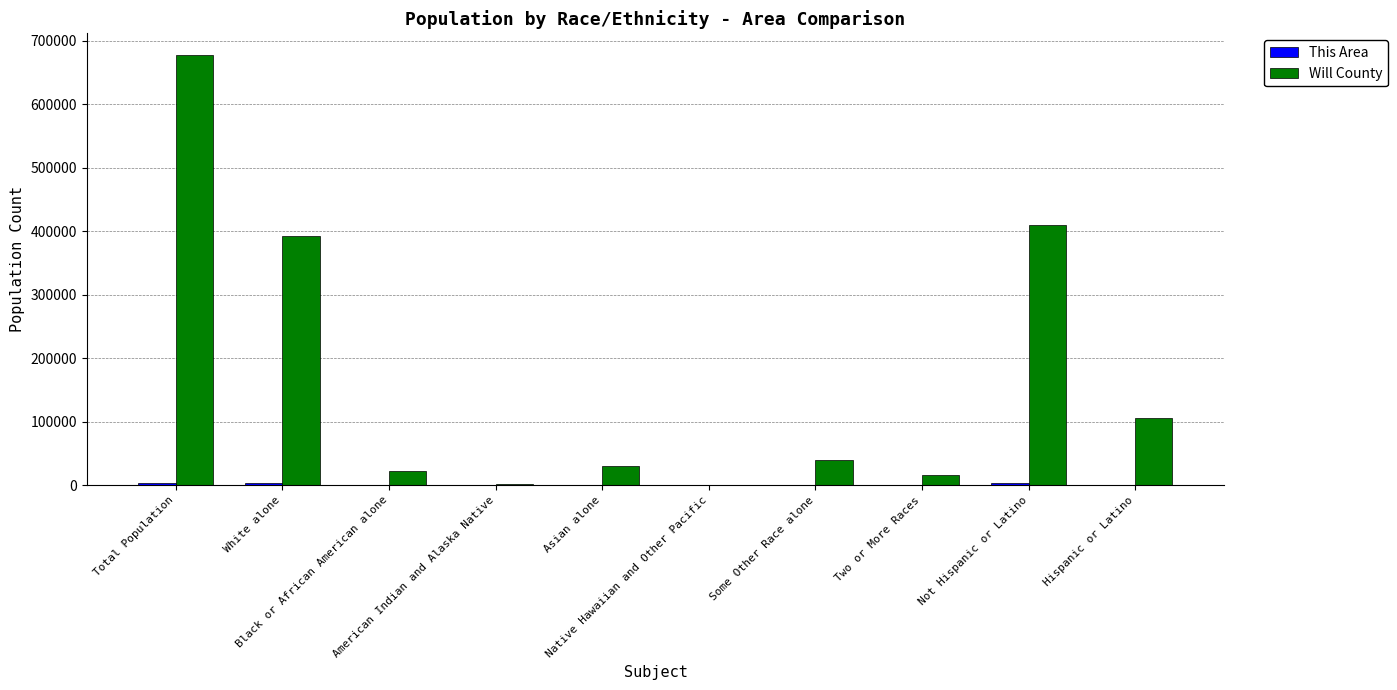

What is the maximum value shown in the chart?

677560